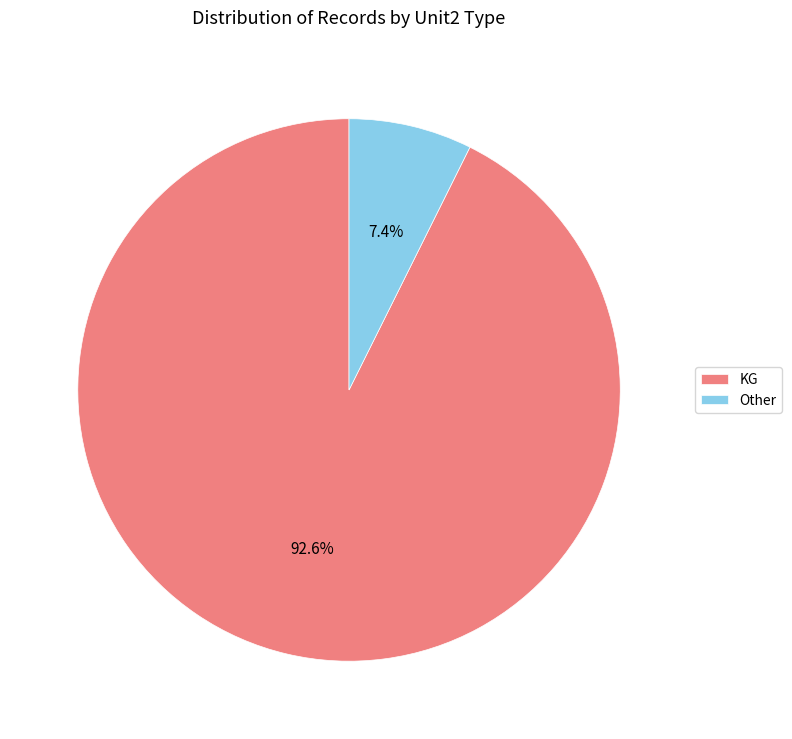

How many slices are in this pie chart?

2